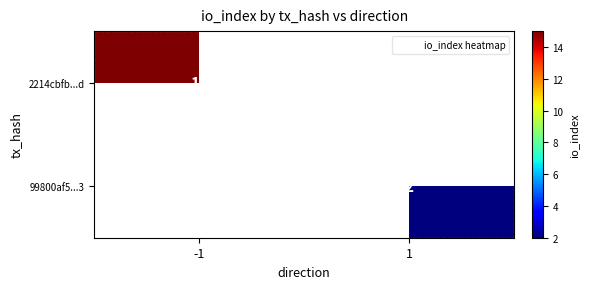

Which label corresponds to the largest value in the chart?

-1